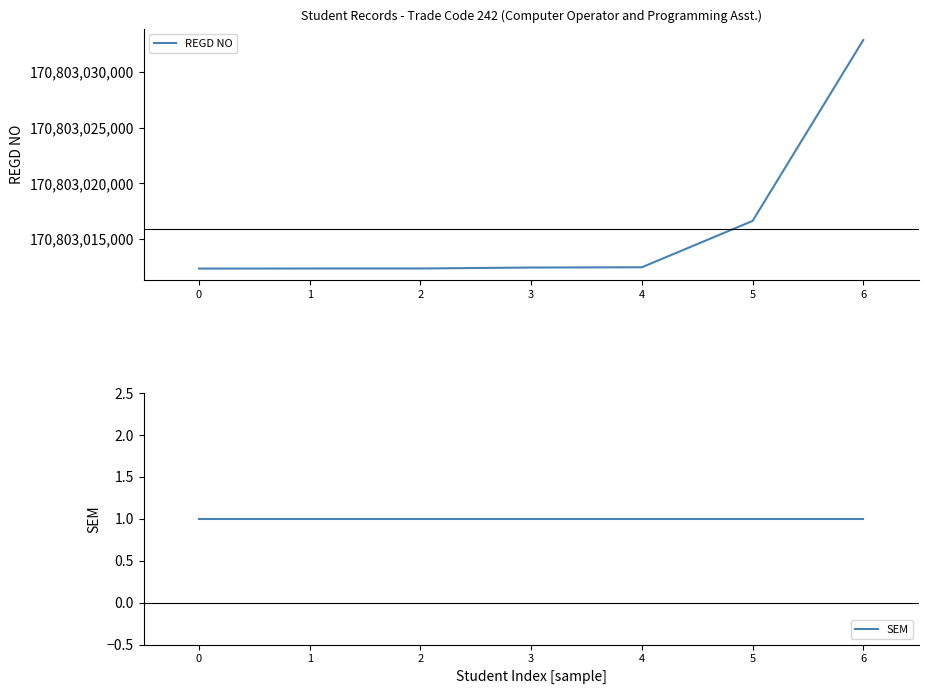

Reading right to left, transcribe all the data shown in this chart.

REGD NO: 6=170803032883	5=170803016636	4=170803012477	3=170803012453	2=170803012367	1=170803012366	0=170803012359
SEM: 6=1	5=1	4=1	3=1	2=1	1=1	0=1